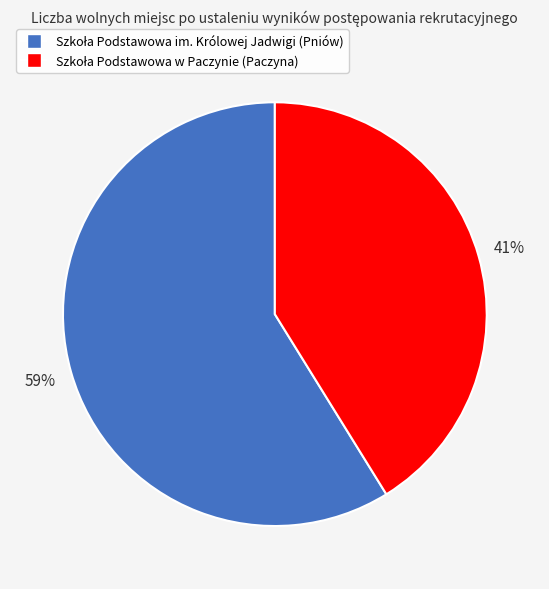

To the nearest percent, what is the average slice percentage?

50%